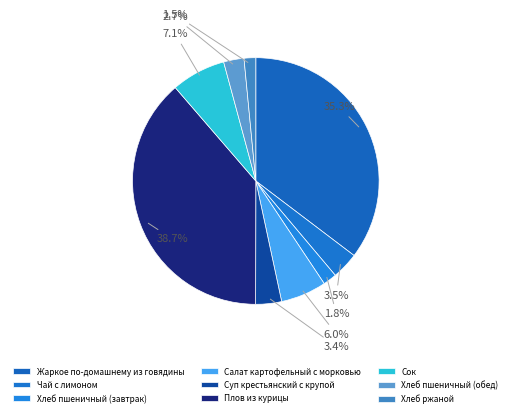

Which slice is the smallest?

Хлеб ржаной